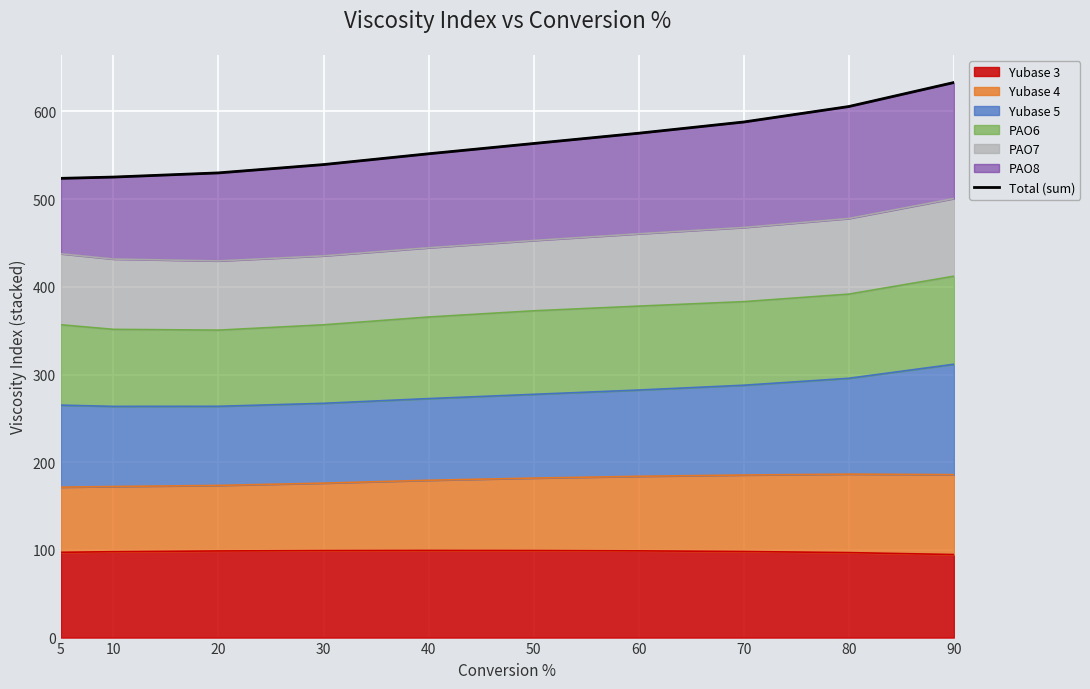

The value at 30 is 539.4. True or false?

True